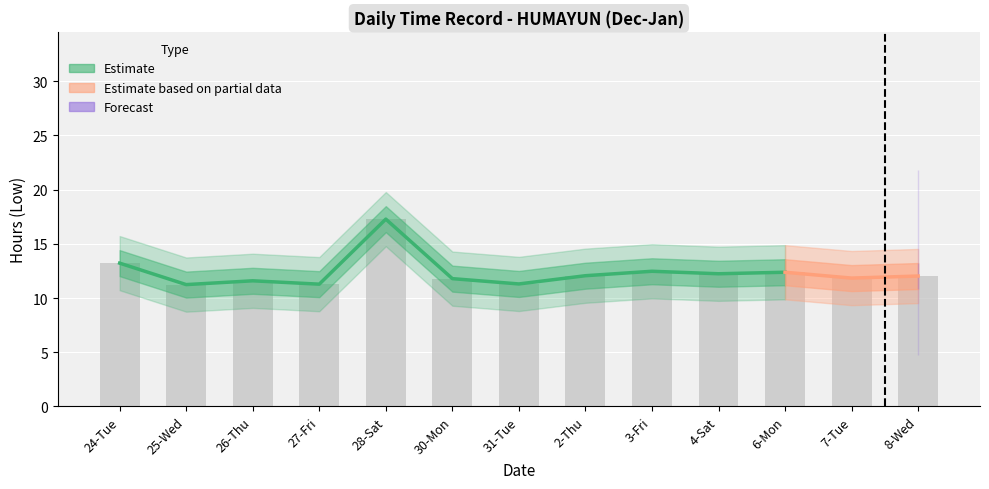

What is the label of the 7th bar from the right?

31-Tue